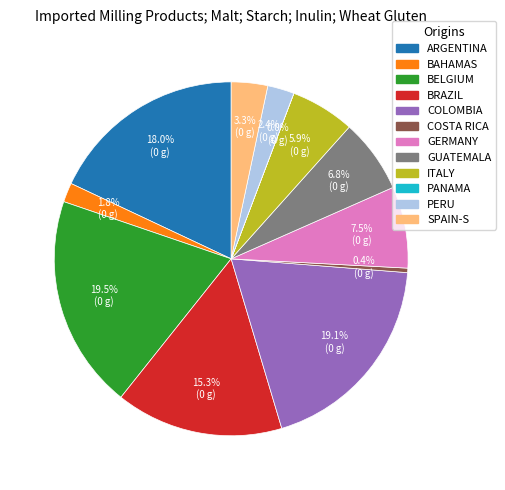

Does any single category account for the majority?

No